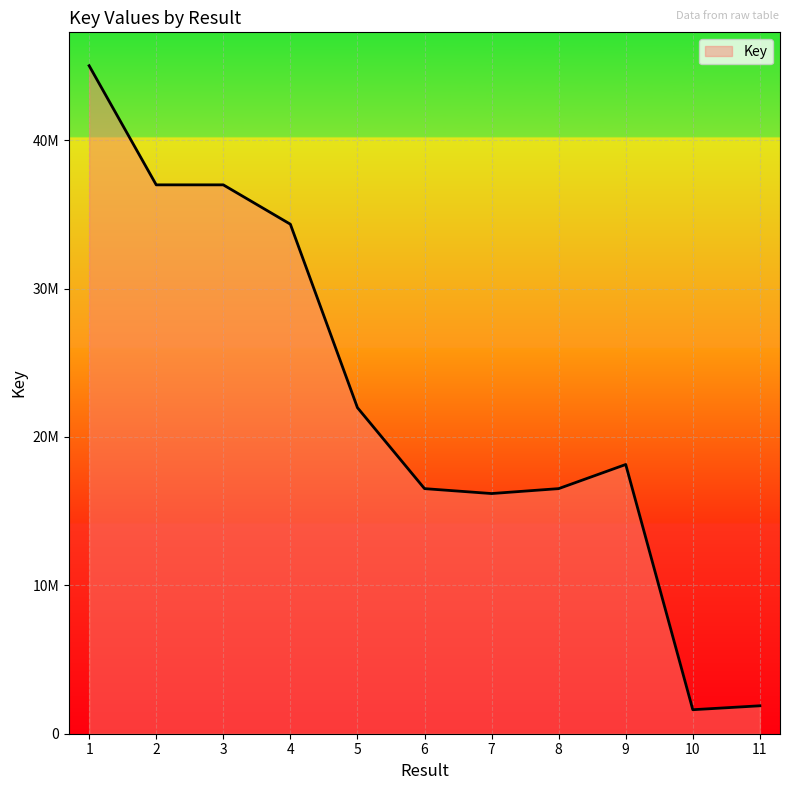

The value at 4 is 34341369. True or false?

True